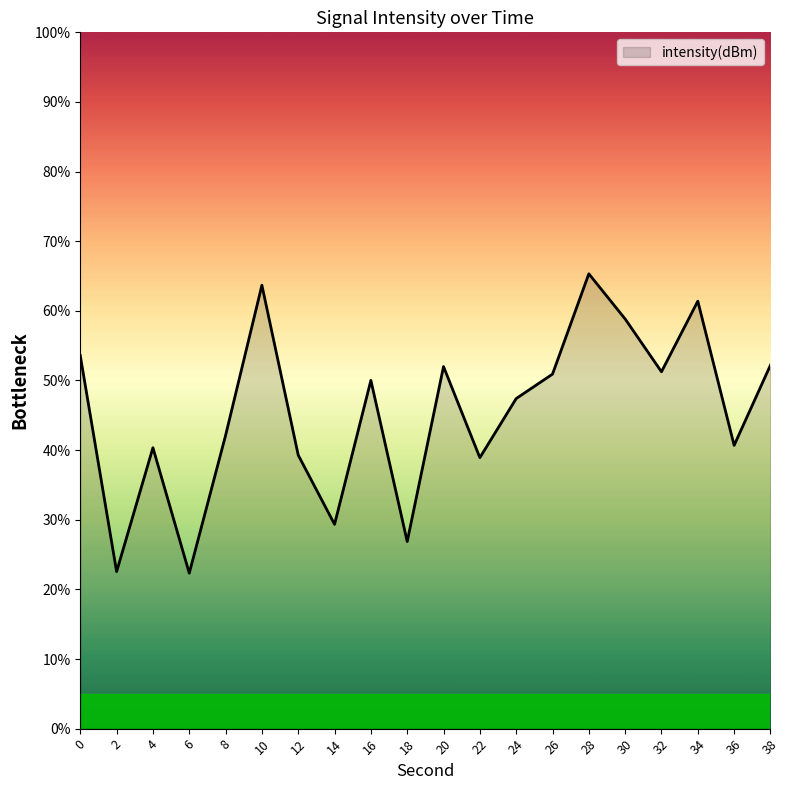

Is it true that the value at 16 is 89.7?

False